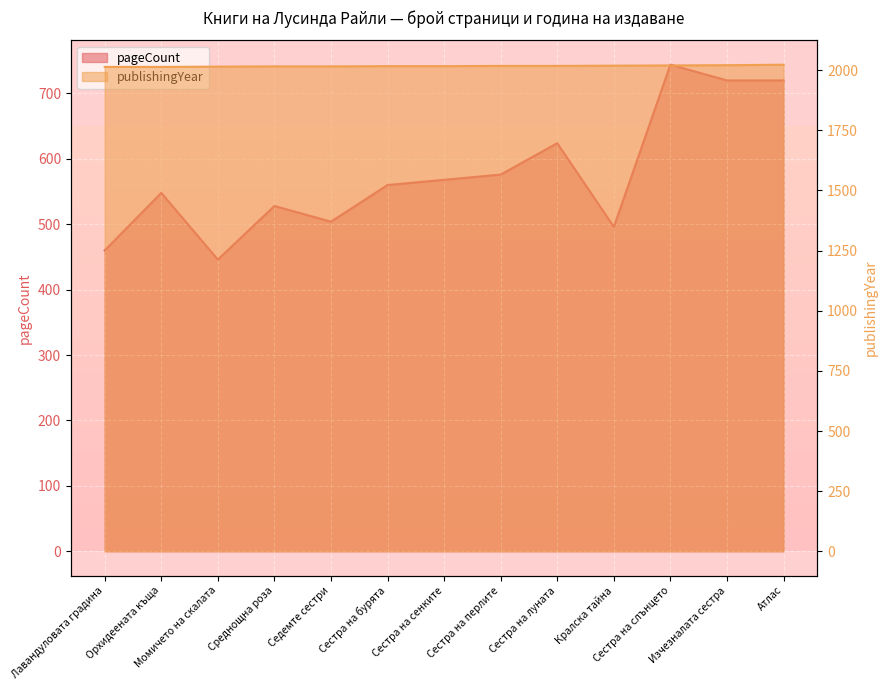

Which series changed the most between Среднощна роза and Атлас?

pageCount